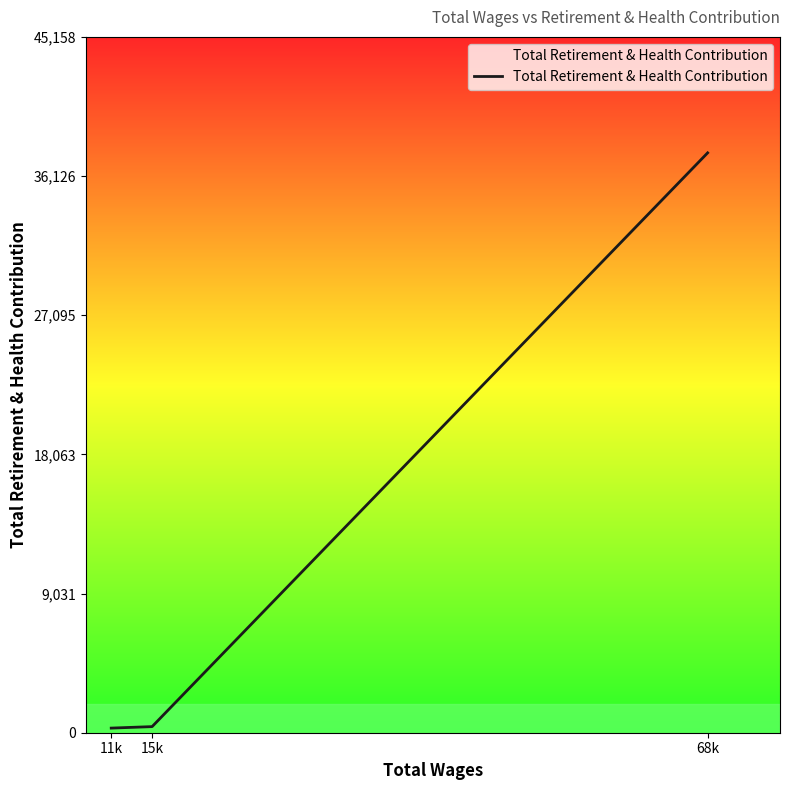

At which category does the chart reach its peak across all series?

68k